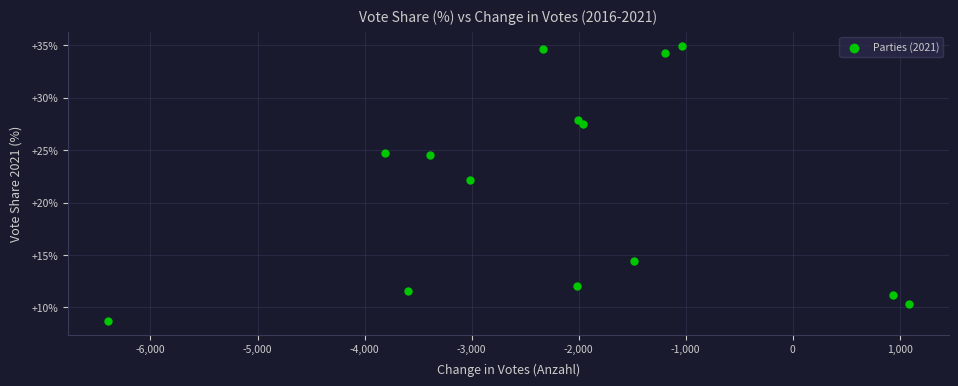

What Y value in the scatter plot is closest to 21?

22.2